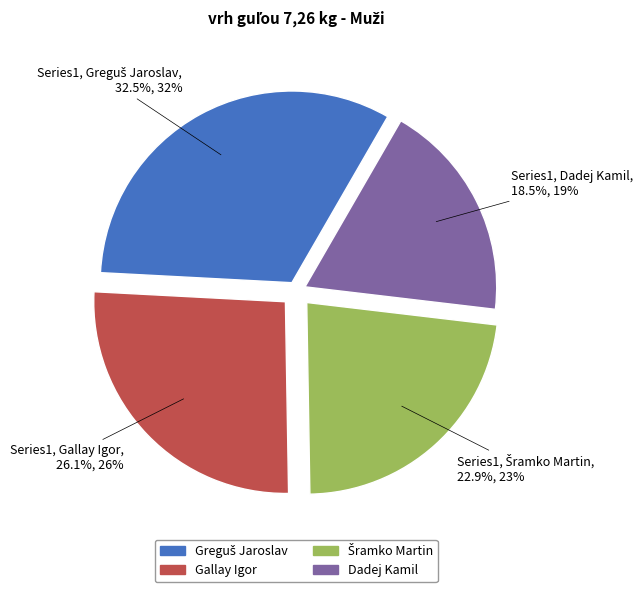

What is the ratio of the value at Gallay Igor to the value at Dadej Kamil?

1.4